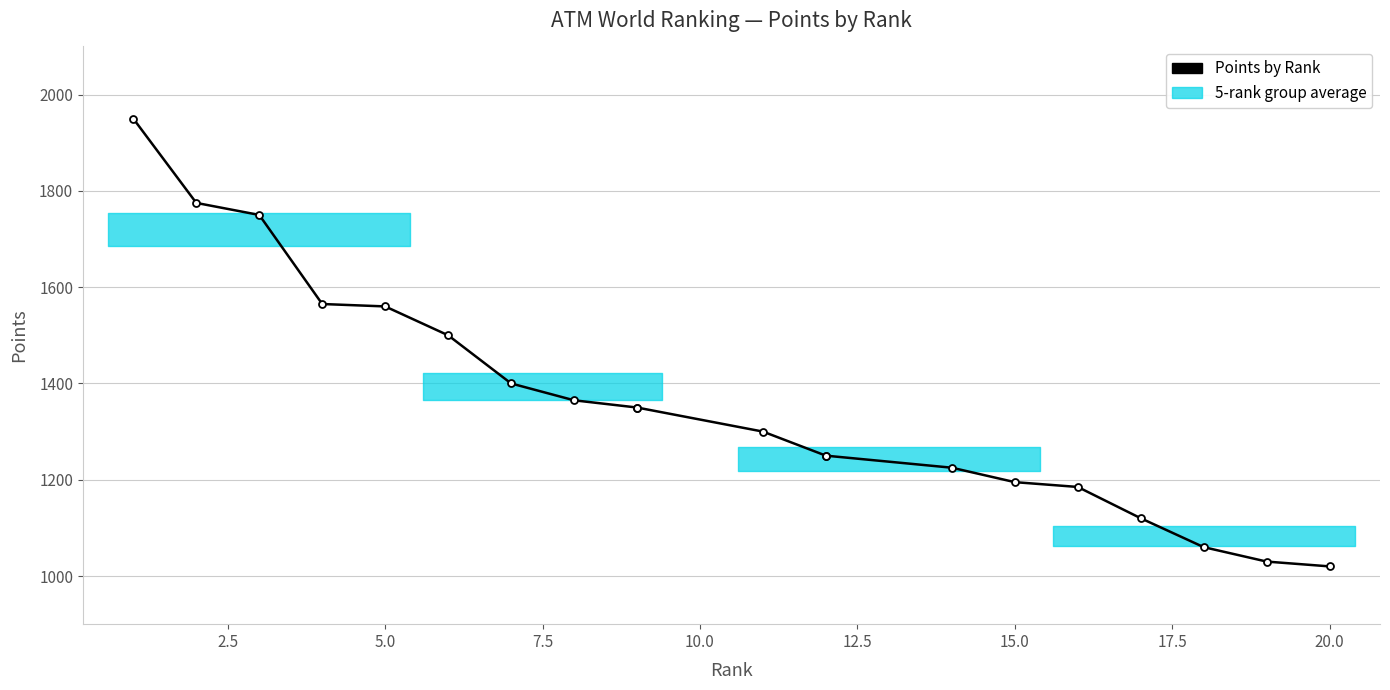

True or false: the data shows 2787 at 7.5.

False